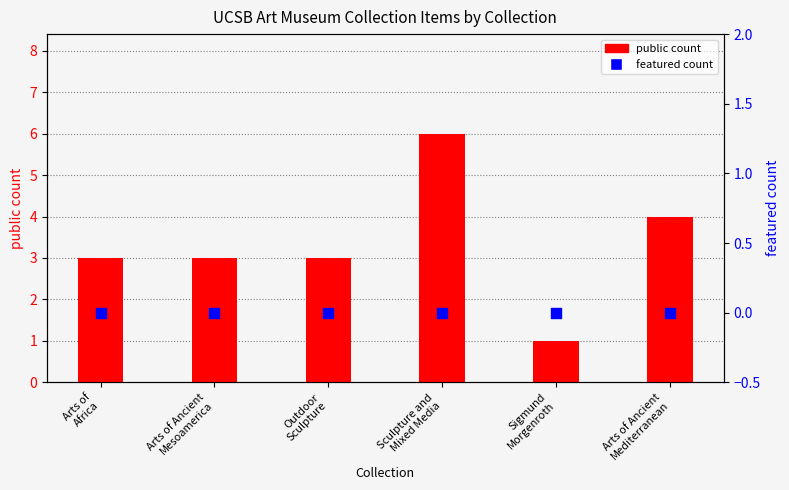

Which series reaches the maximum Y coordinate?

public count